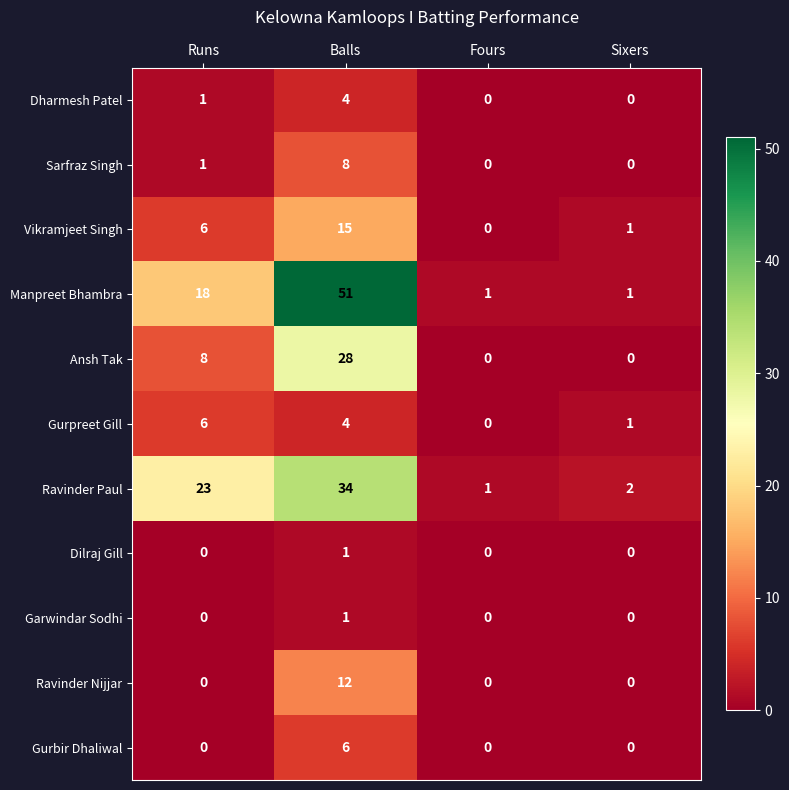

What is the difference between the highest and lowest values at Balls?

50